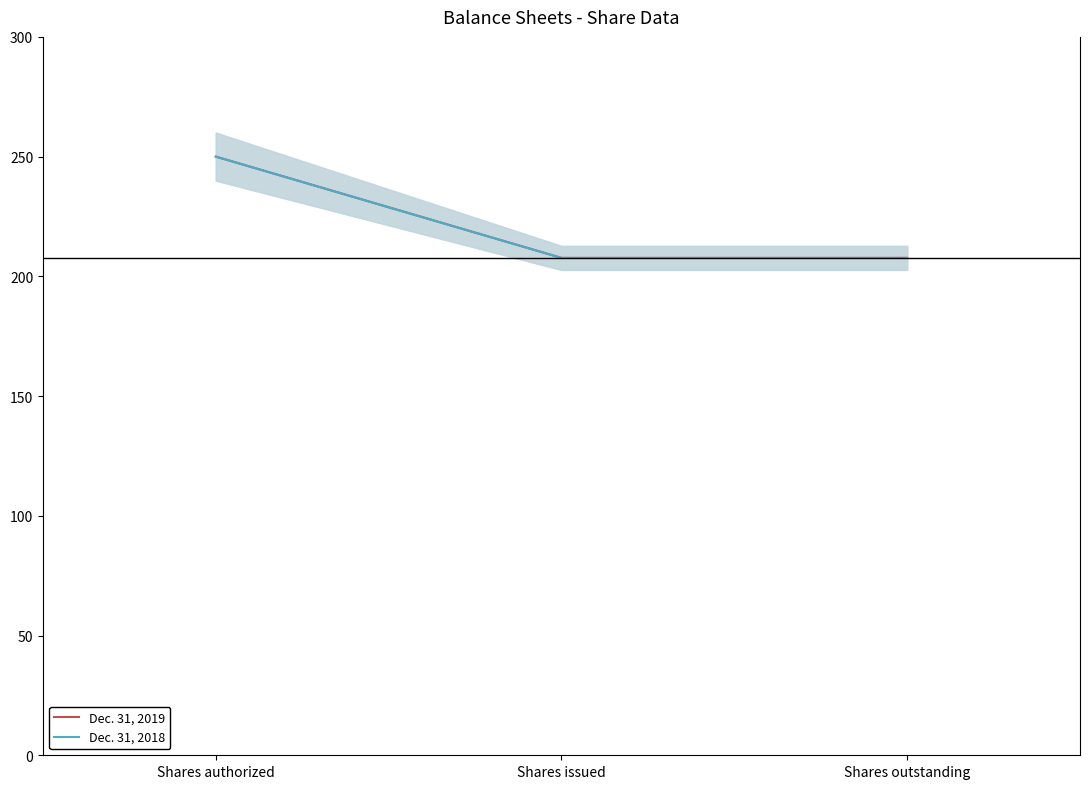

Does the chart display data point markers on the line(s)?

No